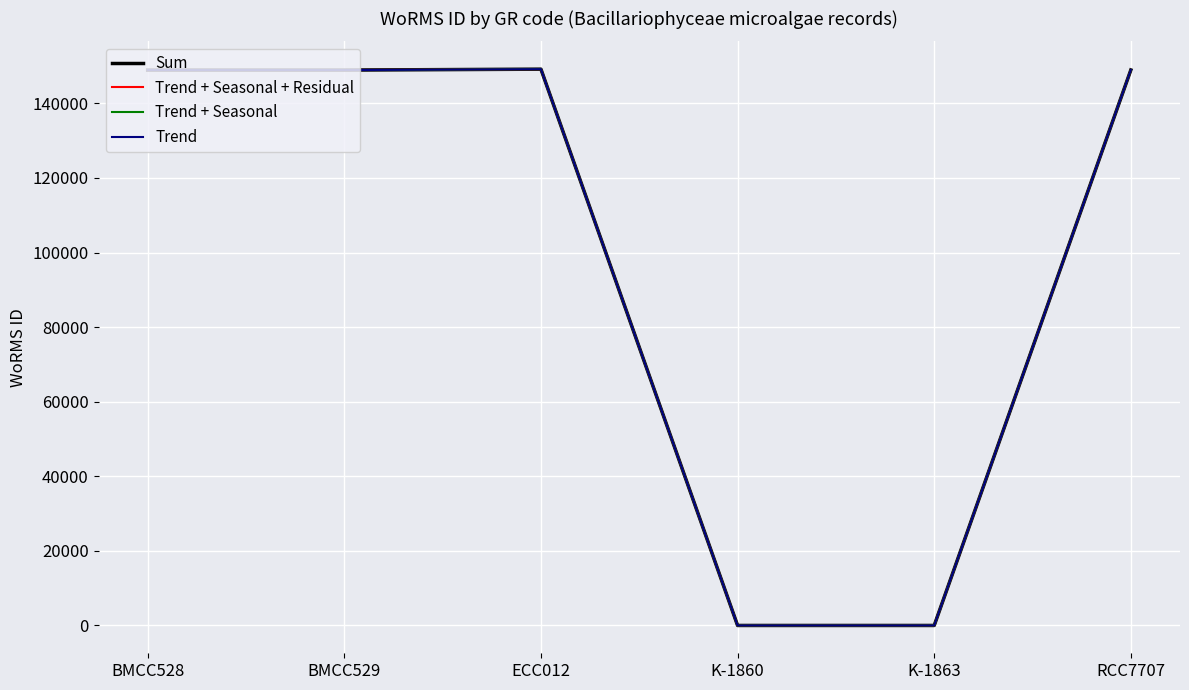

Is this an area chart (filled region under the line)?

No